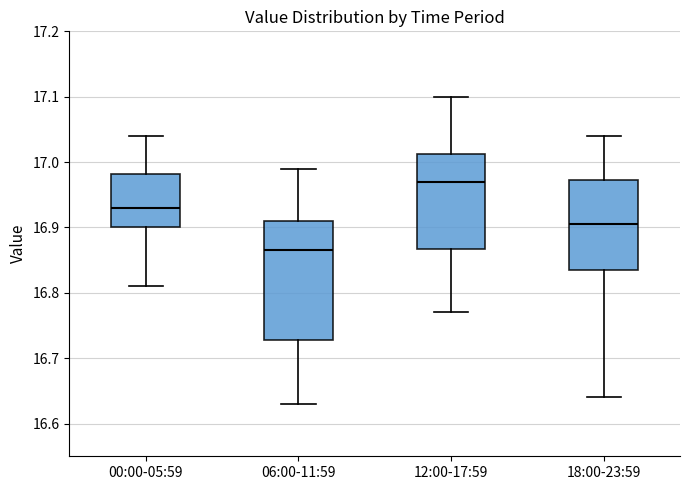

Reading left to right, read every box against the y-axis: the position of its median line, the range the box covers, and the ends of its whiskers. The values are not printed on the chart, so give them approximately, as read against the axis.

00:00-05:59: median 16.93, box 16.90 to 16.98, whiskers 16.81 to 17.04
06:00-11:59: median 16.87, box 16.73 to 16.91, whiskers 16.63 to 16.99
12:00-17:59: median 16.97, box 16.87 to 17.01, whiskers 16.77 to 17.10
18:00-23:59: median 16.91, box 16.84 to 16.97, whiskers 16.64 to 17.04